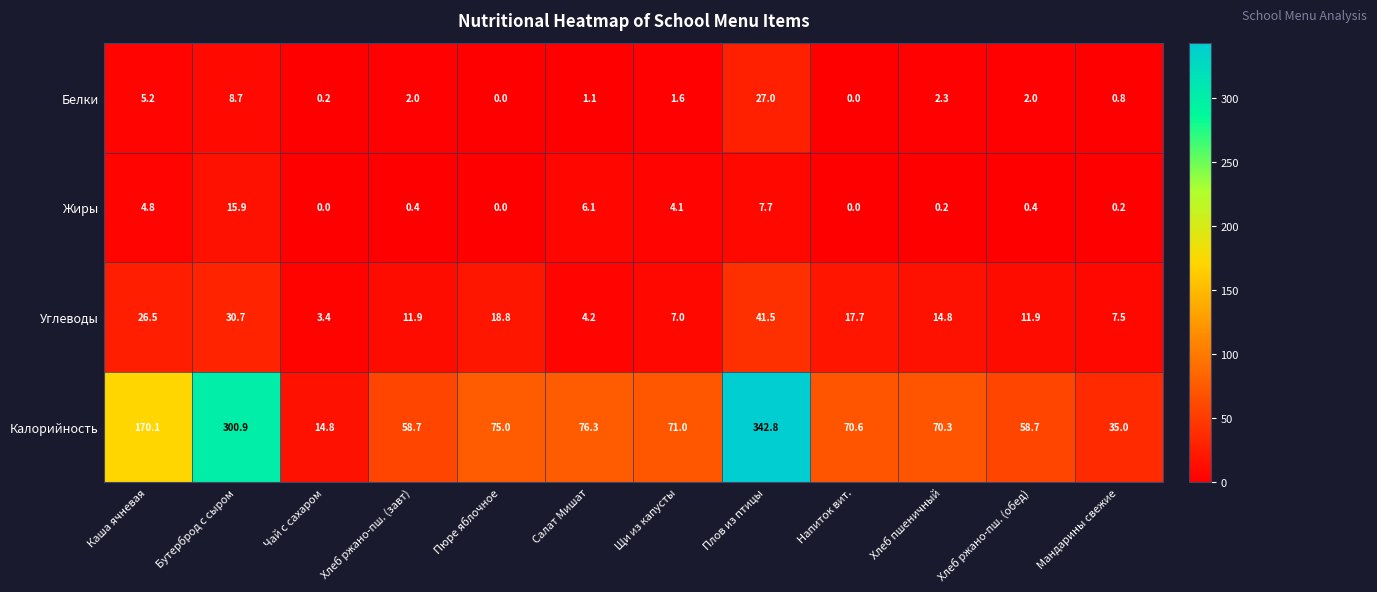

Which category has the highest value across all series?

Плов из птицы